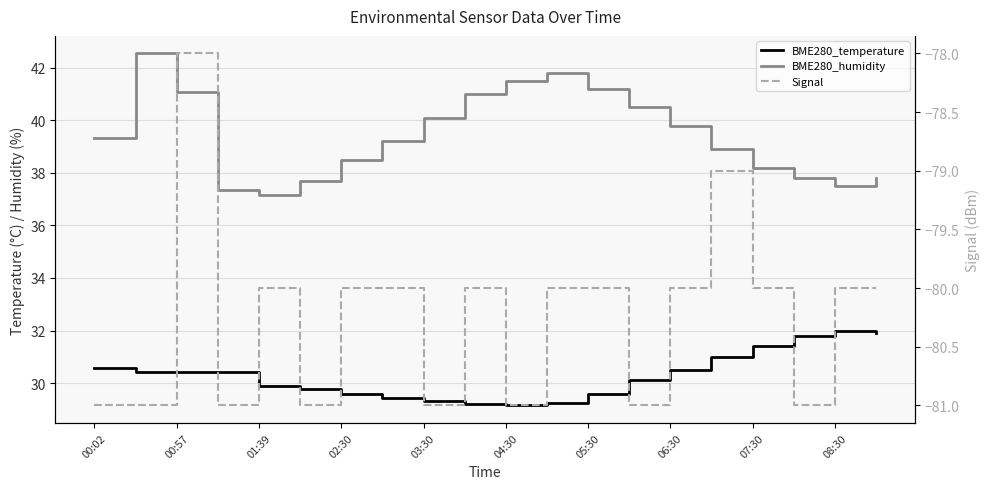

At 11, list the series in order from largest to smallest.

BME280_humidity, BME280_temperature, Signal